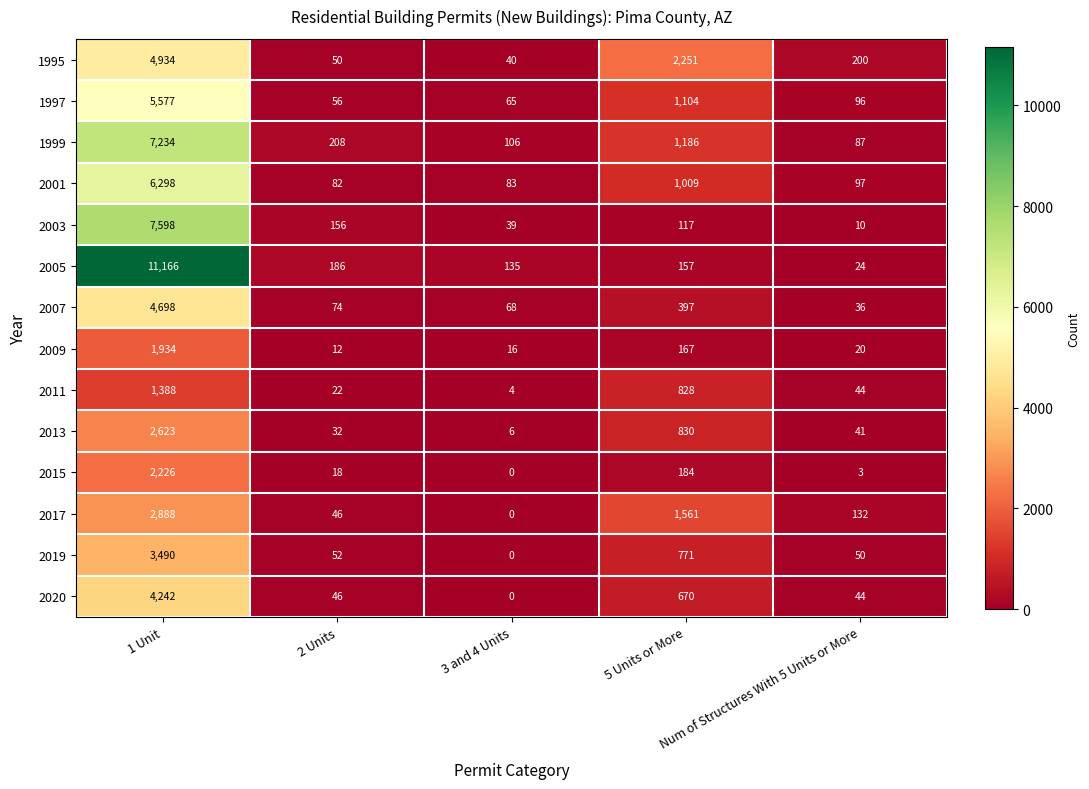

Which series has the largest range (max minus min)?

2005